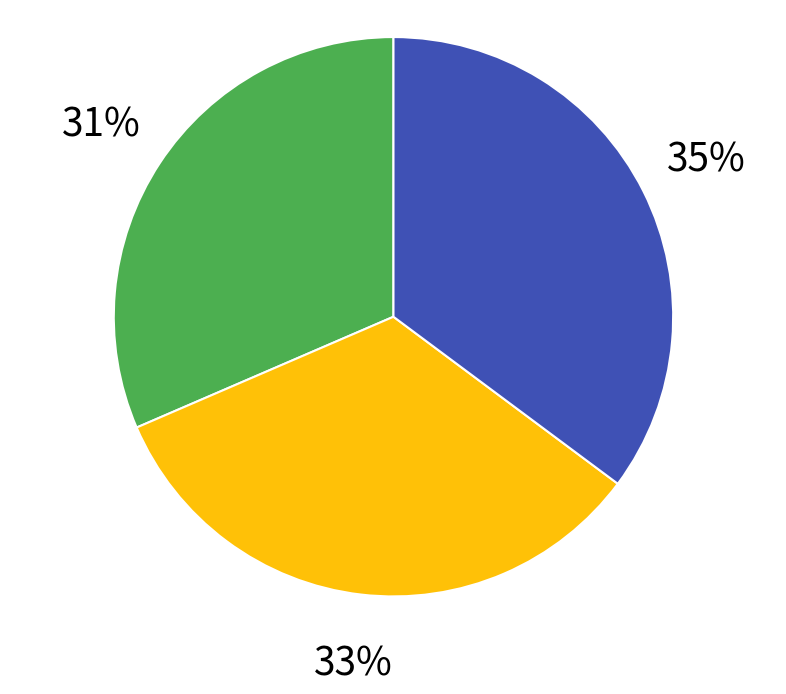

Is there any slice that represents more than half of the pie?

No